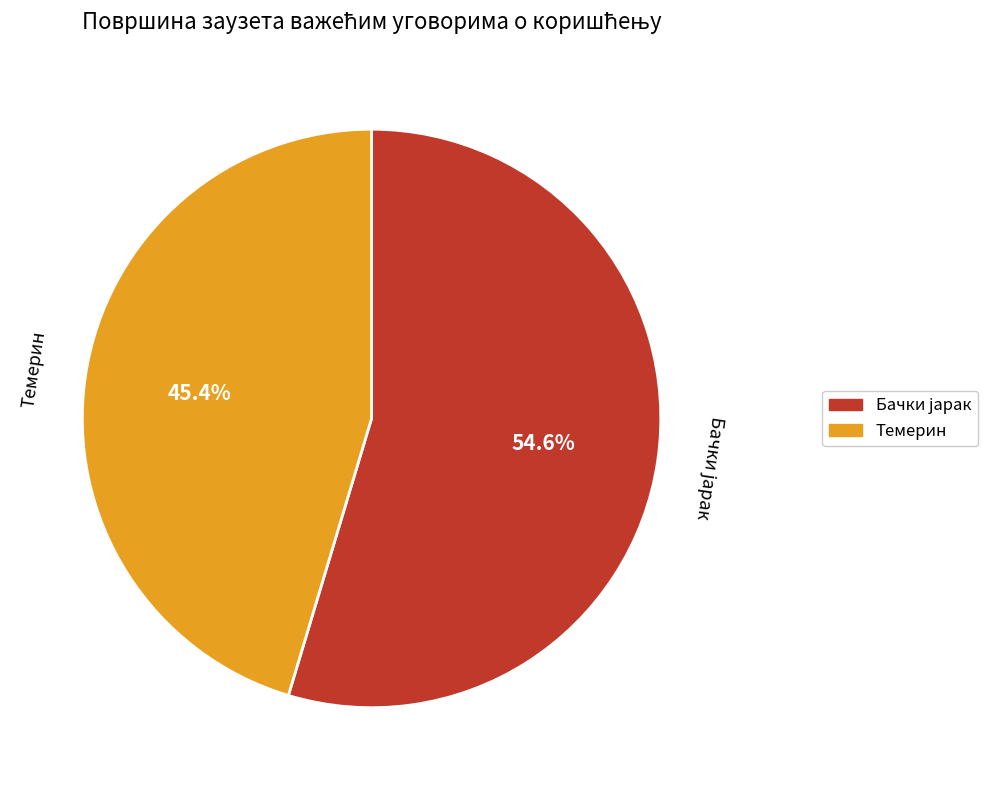

Does any single category account for the majority?

Yes